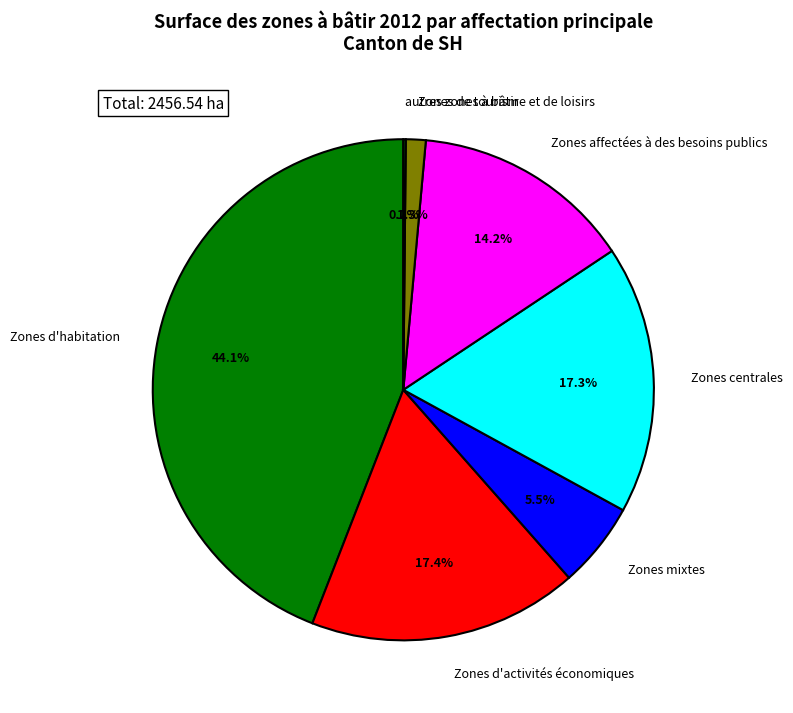

Count the number of slices in the pie.

7